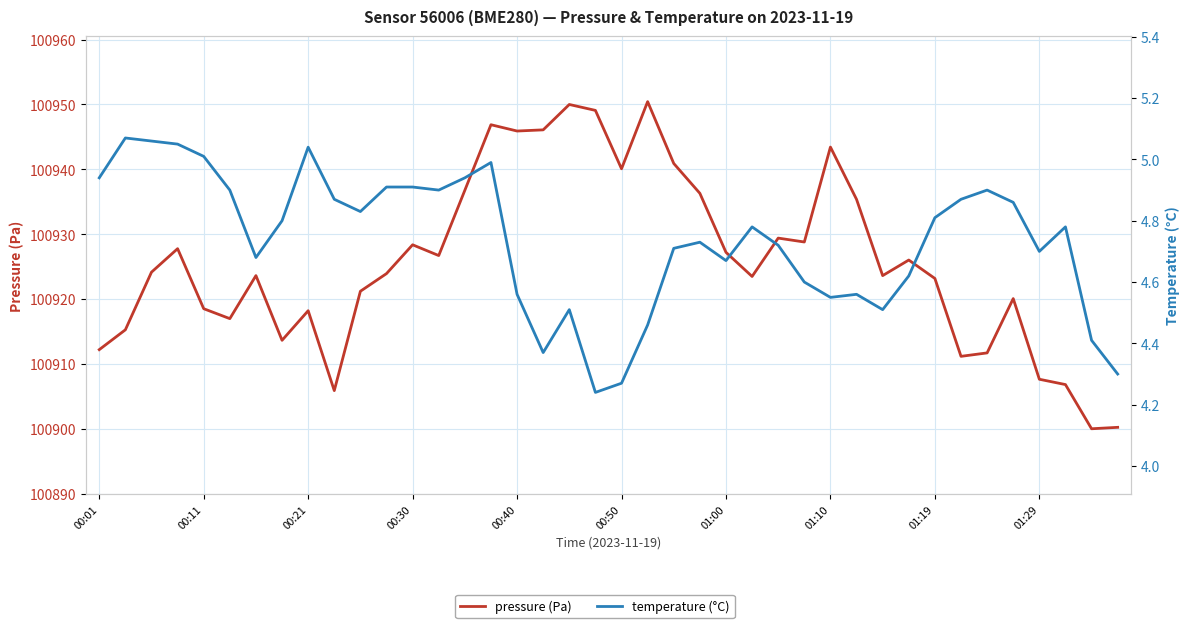

True or false: pressure (Pa) and temperature (°C) intersect in this chart.

False